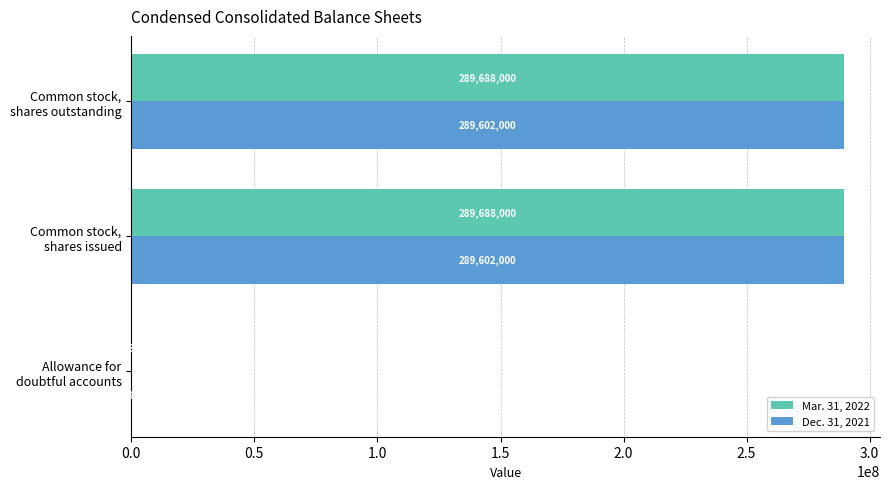

What is the sum of all Mar. 31, 2022 values?

579376463